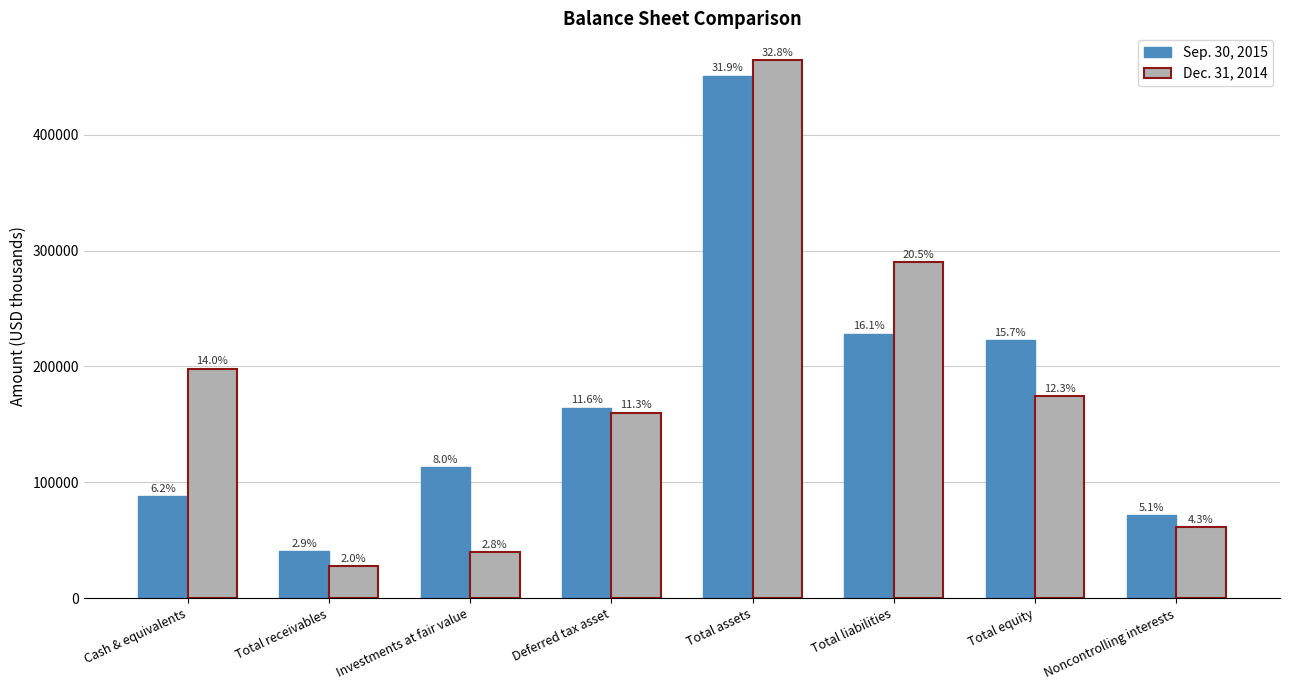

What are all the series names shown in the legend?

Sep. 30, 2015, Dec. 31, 2014